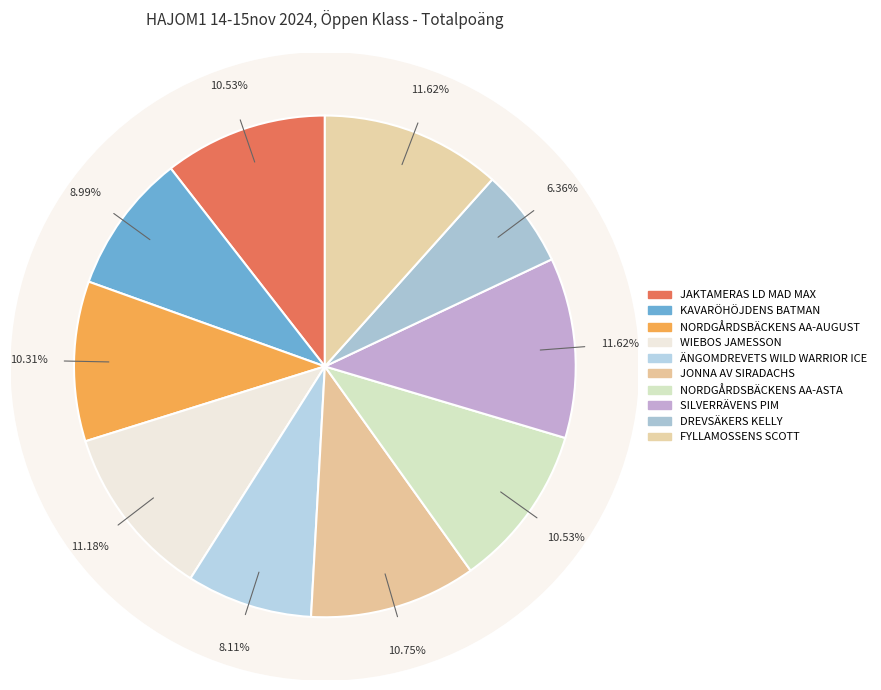

To the nearest percent, what portion does JONNA AV SIRADACHS represent?

11%